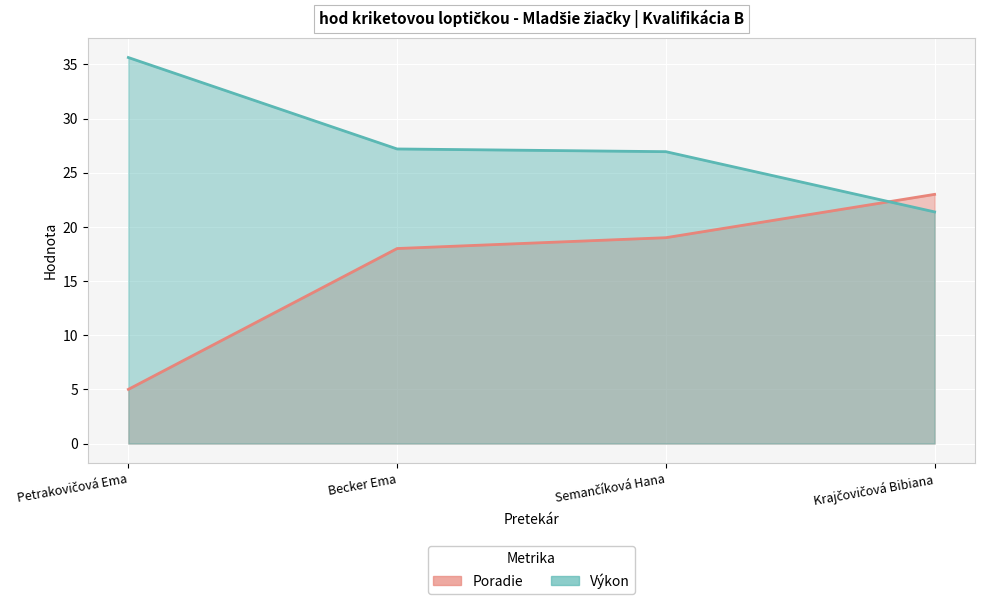

What position from the right is Becker Ema?

3